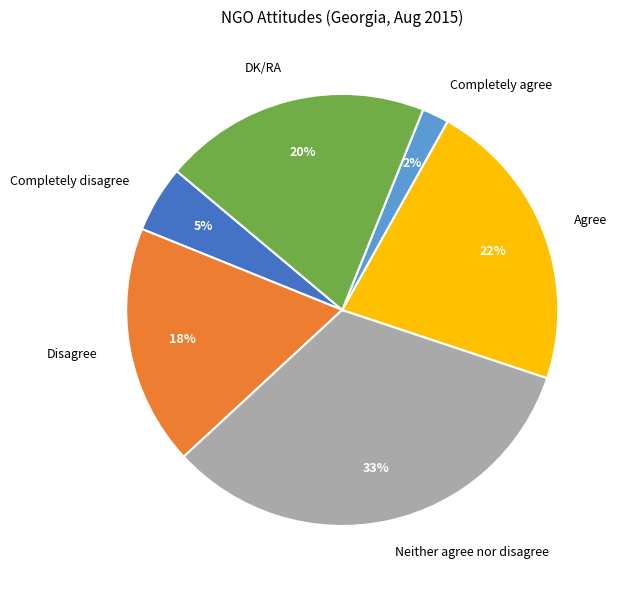

Is it true that DK/RA is 20% of the pie?

True